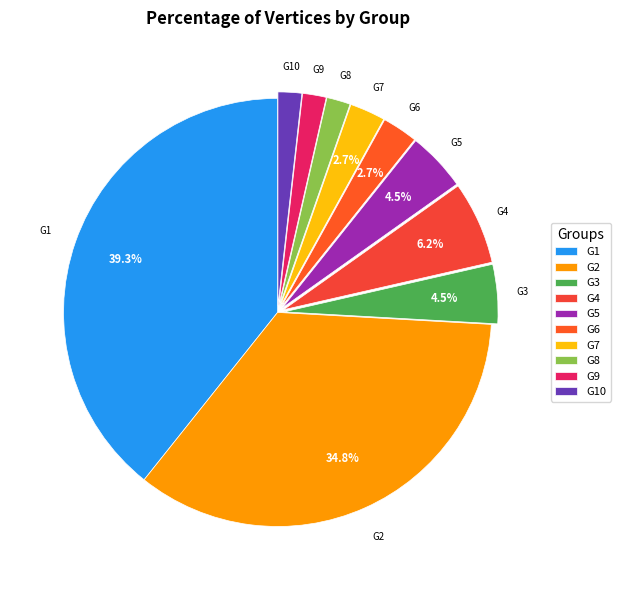

Count the number of slices in the pie.

10